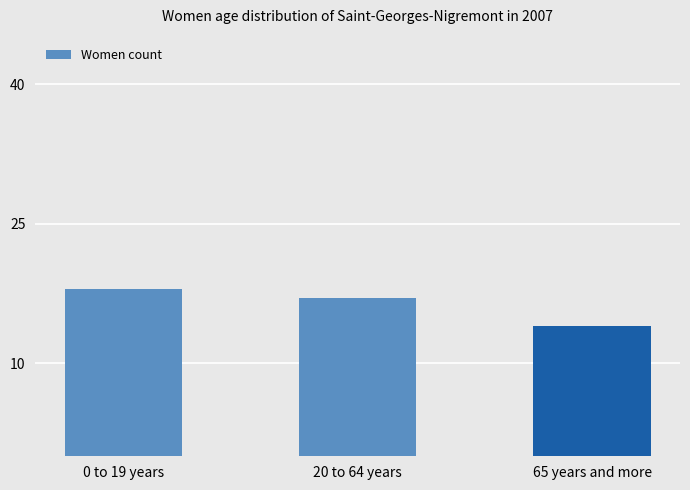

Approximately how many times larger is the value at 65 years and more compared to 0 to 19 years?

0.8